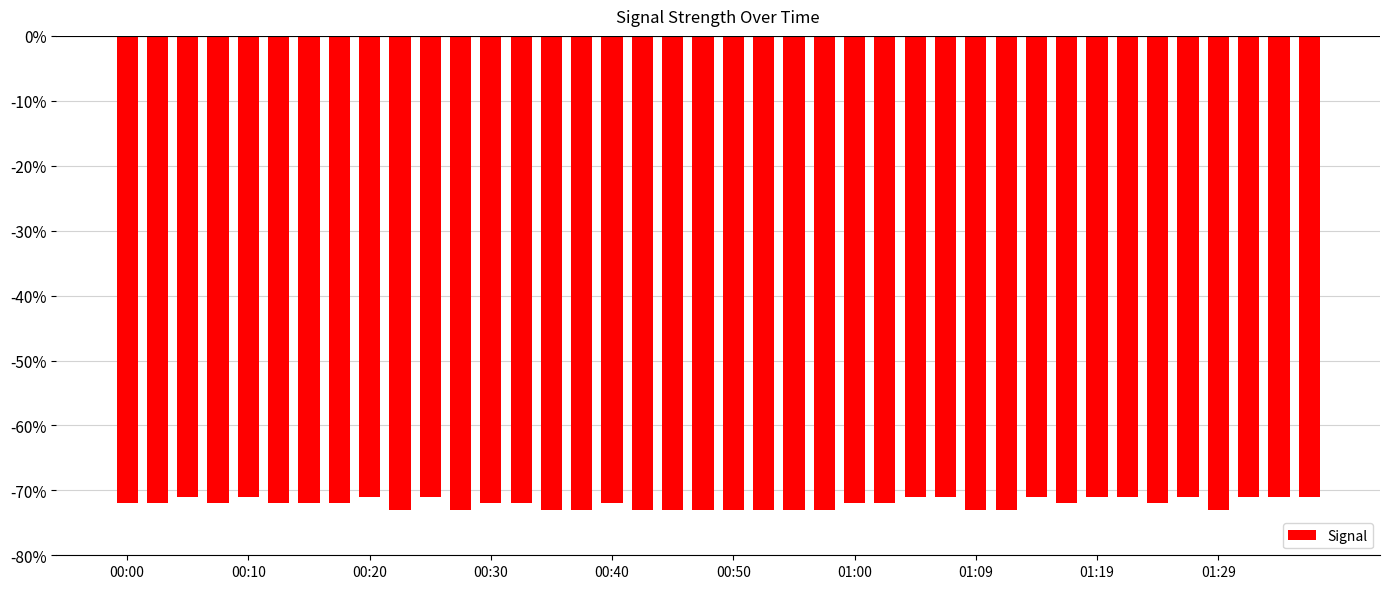

Reading left to right, transcribe all the data shown in this chart.

-72	-72	-71	-72	-71	-72	-72	-72	-71	-73	-71	-73	-72	-72	-73	-73	-72	-73	-73	-73	-73	-73	-73	-73	-72	-72	-71	-71	-73	-73	-71	-72	-71	-71	-72	-71	-73	-71	-71	-71